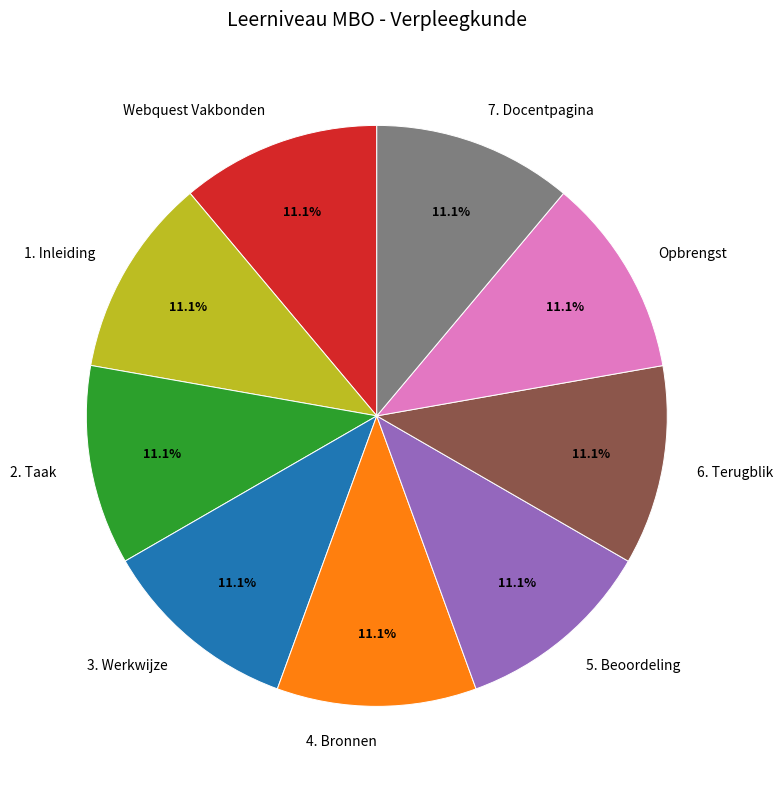

What is the ratio of the value at 6. Terugblik to the value at Webquest Vakbonden?

1.0